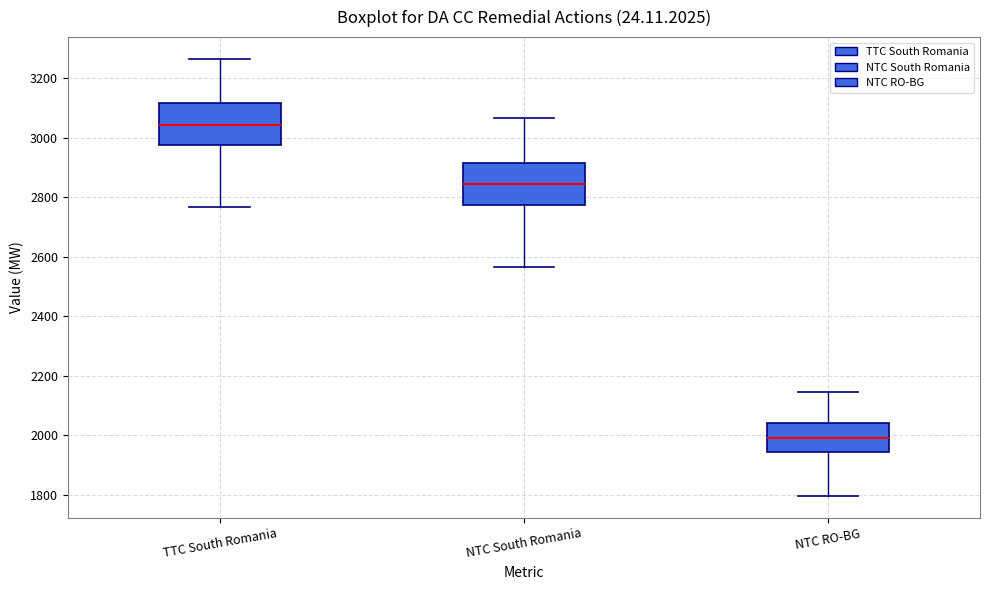

Reading left to right, read every box against the y-axis: the position of its median line, the range the box covers, and the ends of its whiskers. The values are not printed on the chart, so give them approximately, as read against the axis.

TTC South Romania: median 3040, box 2980 to 3120, whiskers 2760 to 3260
NTC South Romania: median 2840, box 2780 to 2920, whiskers 2560 to 3060
NTC RO-BG: median 2000, box 1940 to 2040, whiskers 1800 to 2140